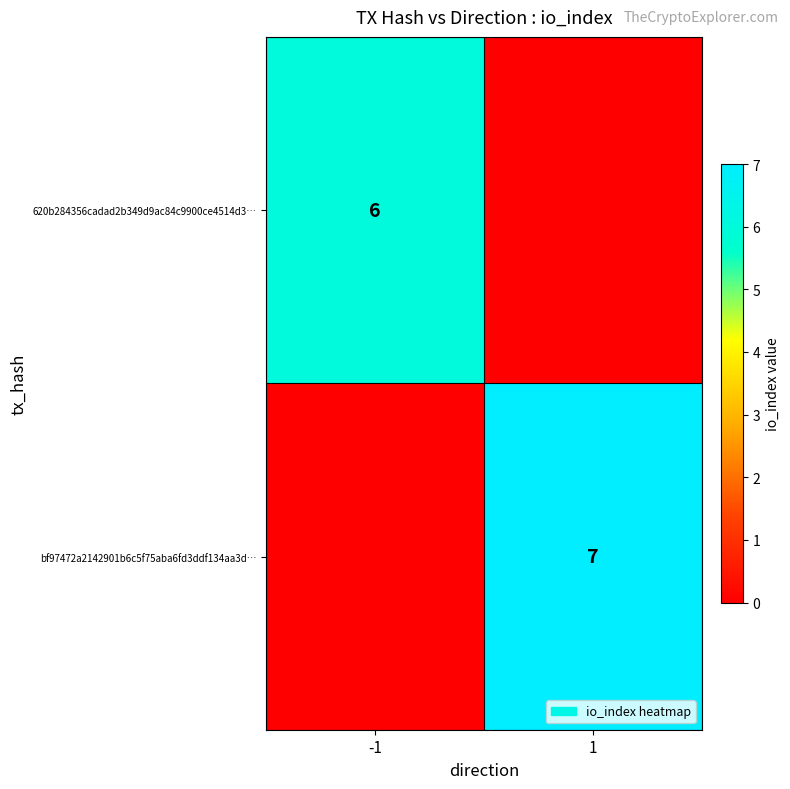

The value of 620b284356cadad2b349d9ac84c9900ce4514d3… at -1 is 11. True or false?

False